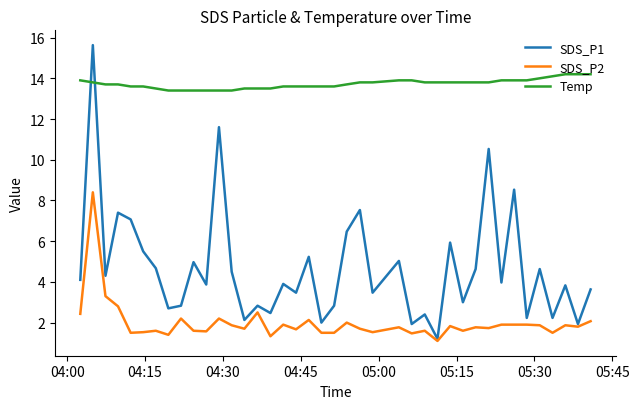

What is the maximum value shown in the chart?

15.6